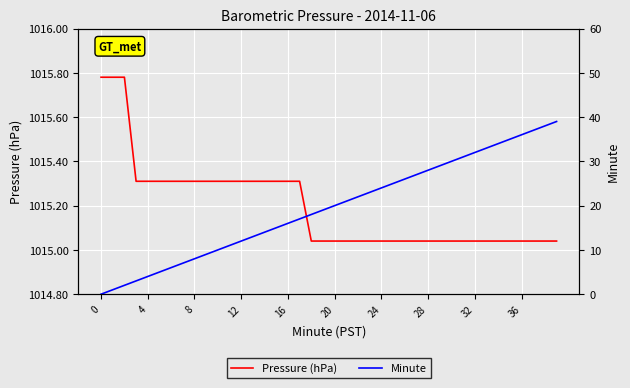

True or false: Pressure (hPa) has more than 1 points higher than both neighbors.

False